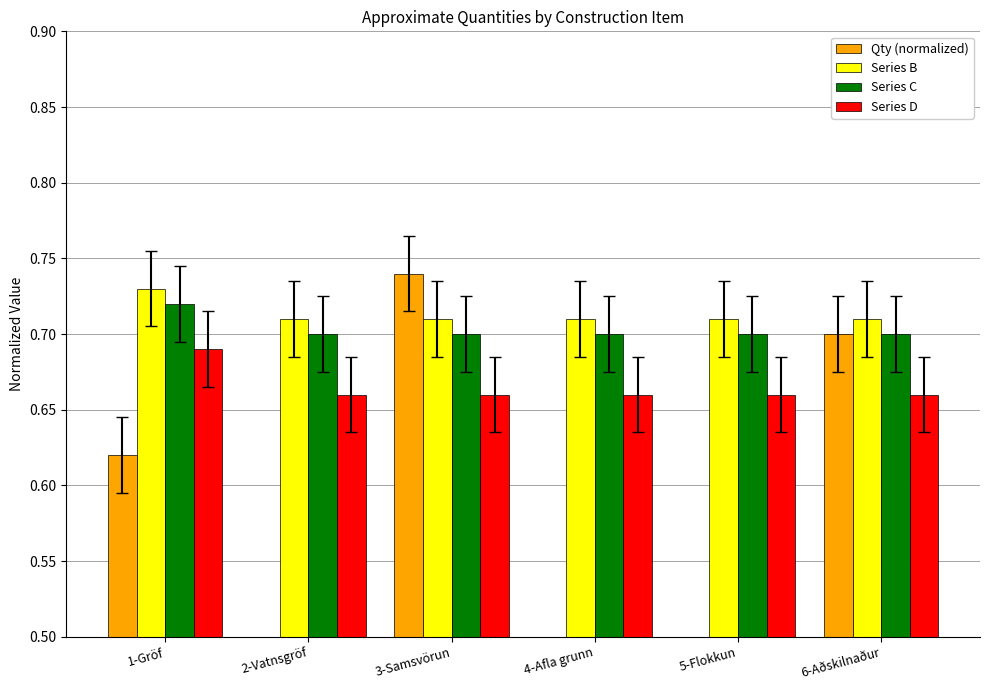

The Series D series shows 0.2 at 4-Afla grunn. True or false?

False